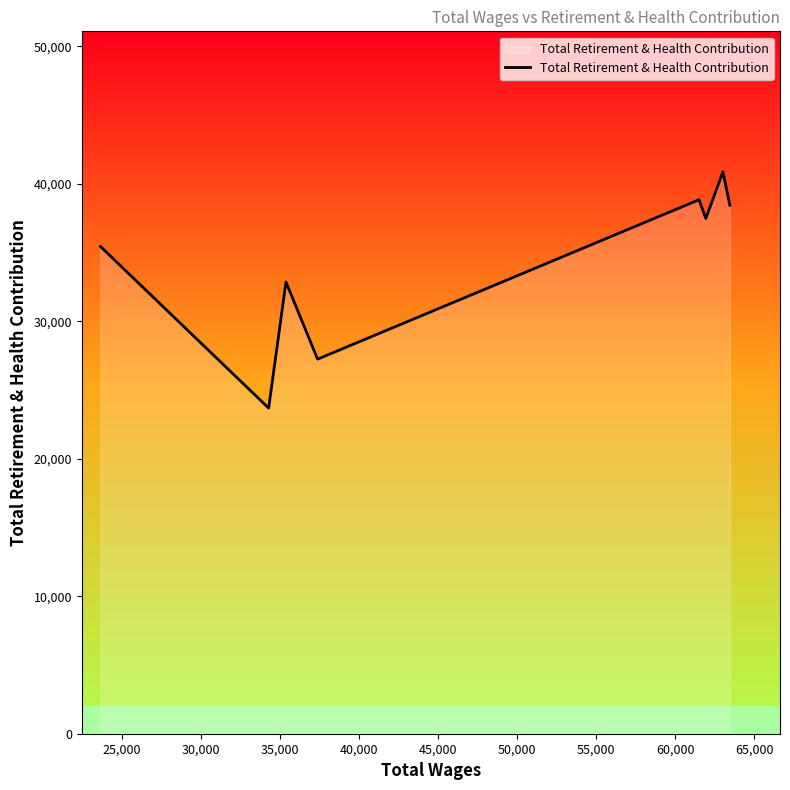

What is the greatest value displayed?

40880